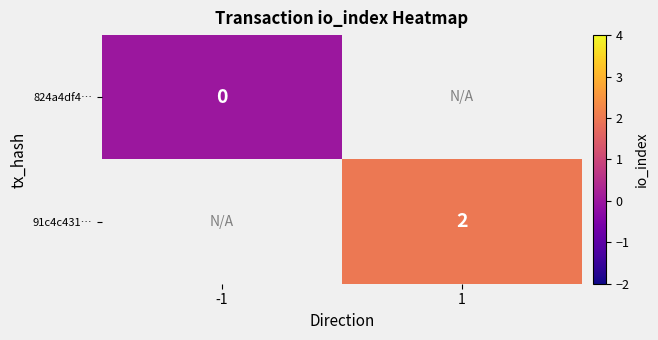

The 91c4c431… series shows 2 at 1. True or false?

True